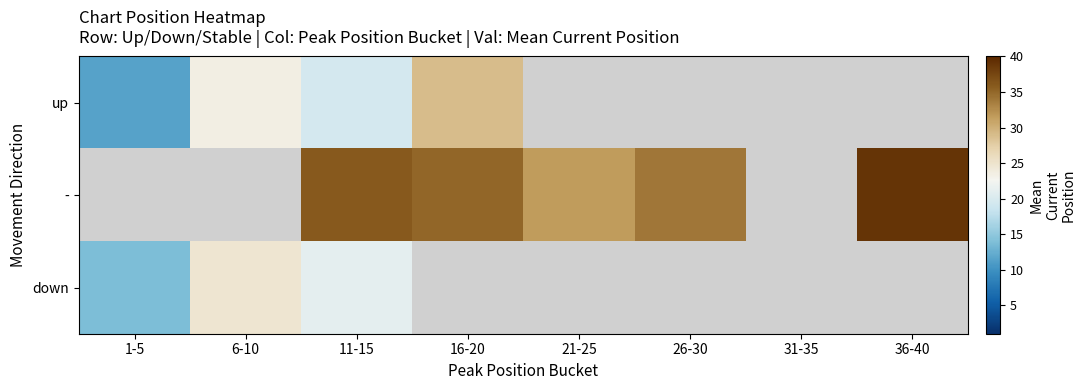

Which category has the highest value in the up series?

16-20